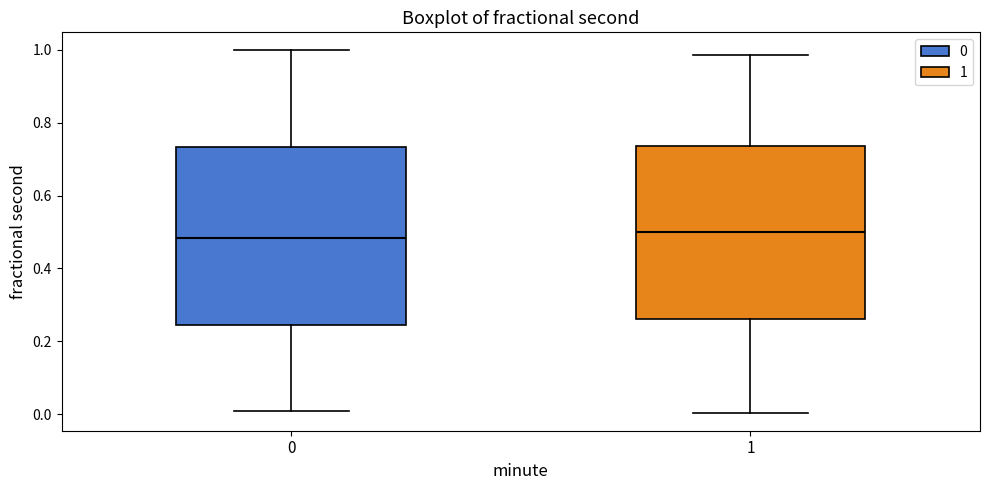

Where is the lower edge of the box at x = 0 on the y-axis? The values are not printed on the chart, so give them approximately, as read against the axis.

0.24